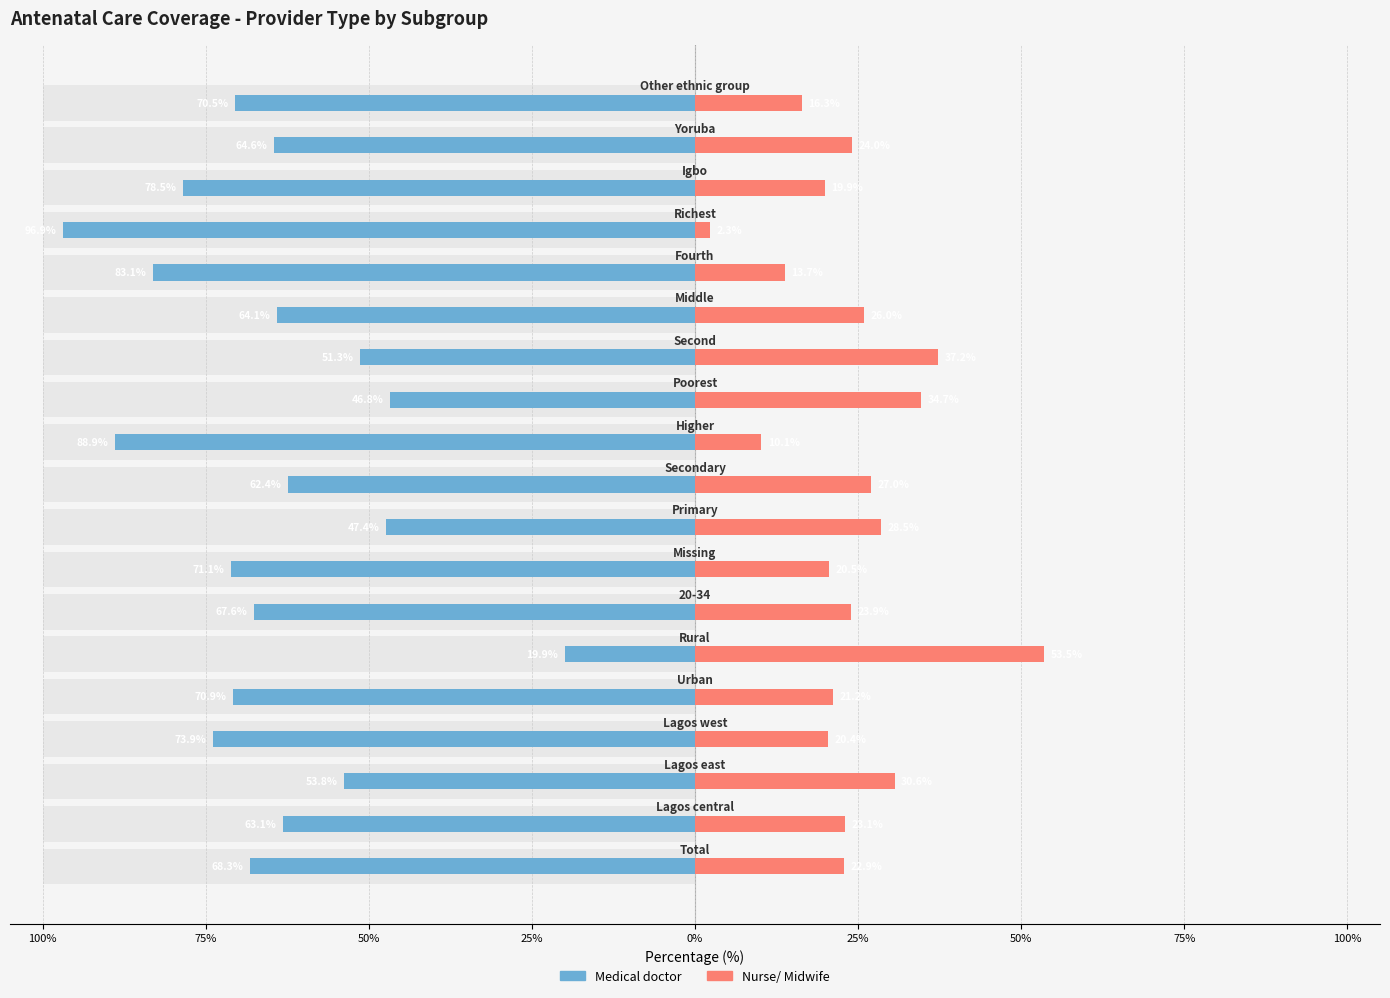

Which has a higher value, 75% or 50%?

50%